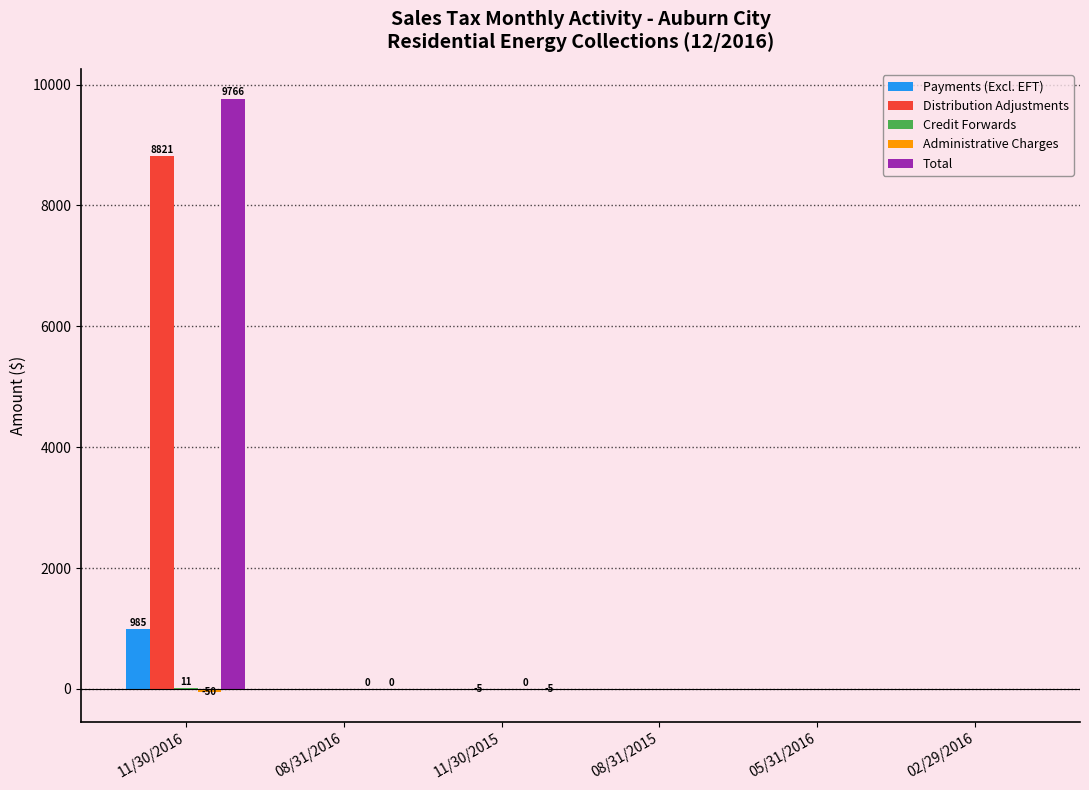

How many distinct data groups are displayed?

5